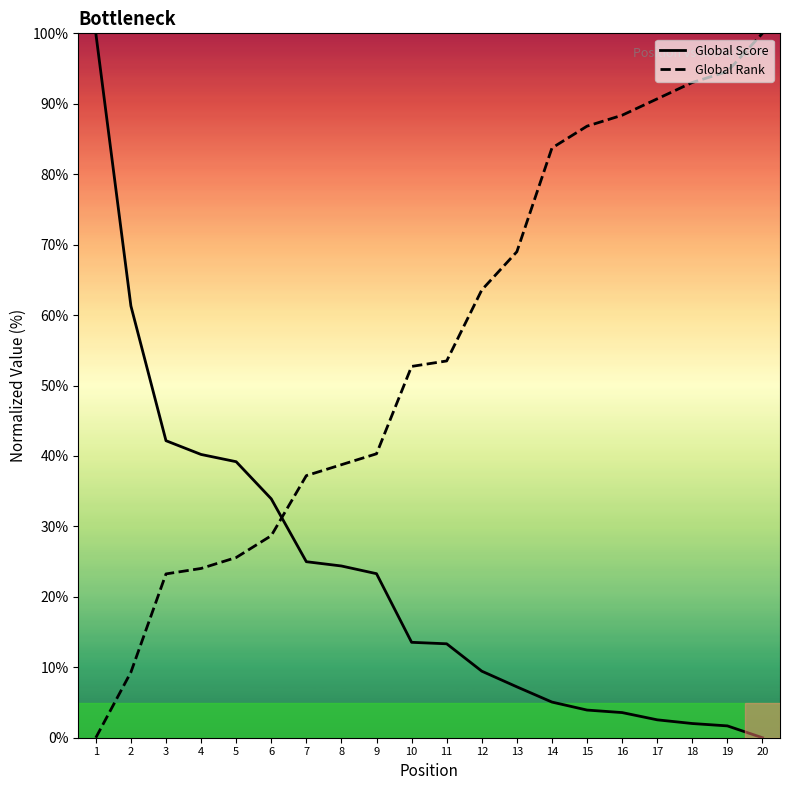

True or false: Global Rank has more than 1 interior local peaks.

False